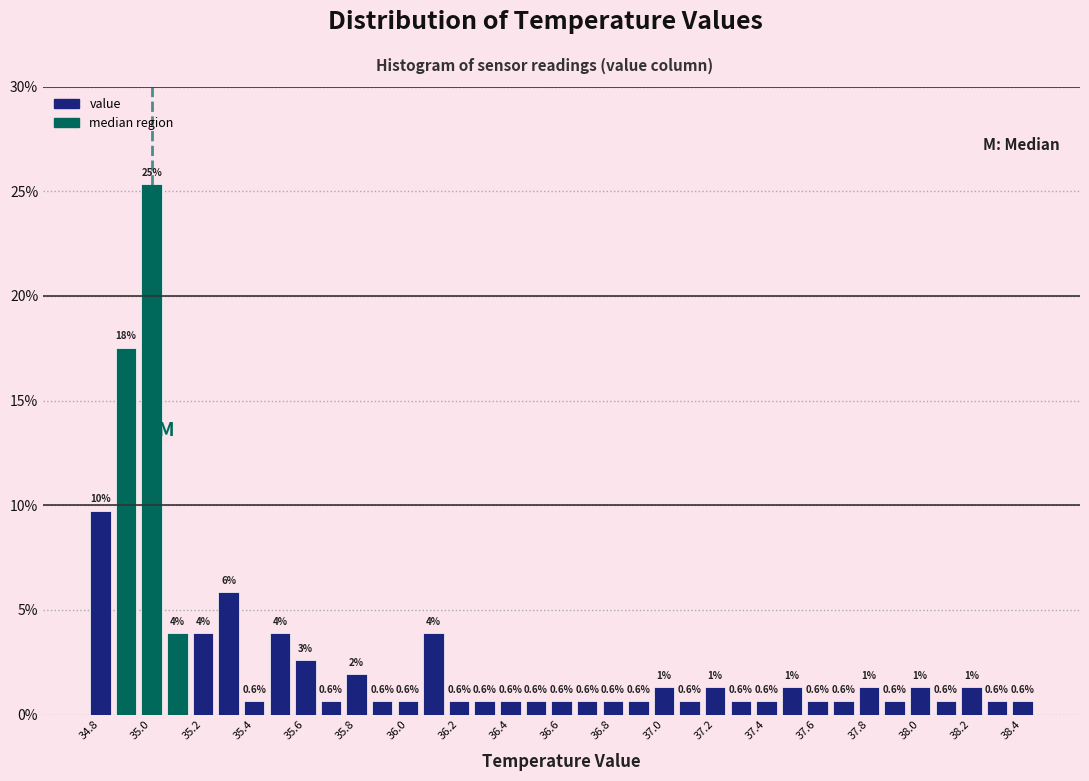

Which range on the x-axis has the tallest bar?

34.95 to 35.05